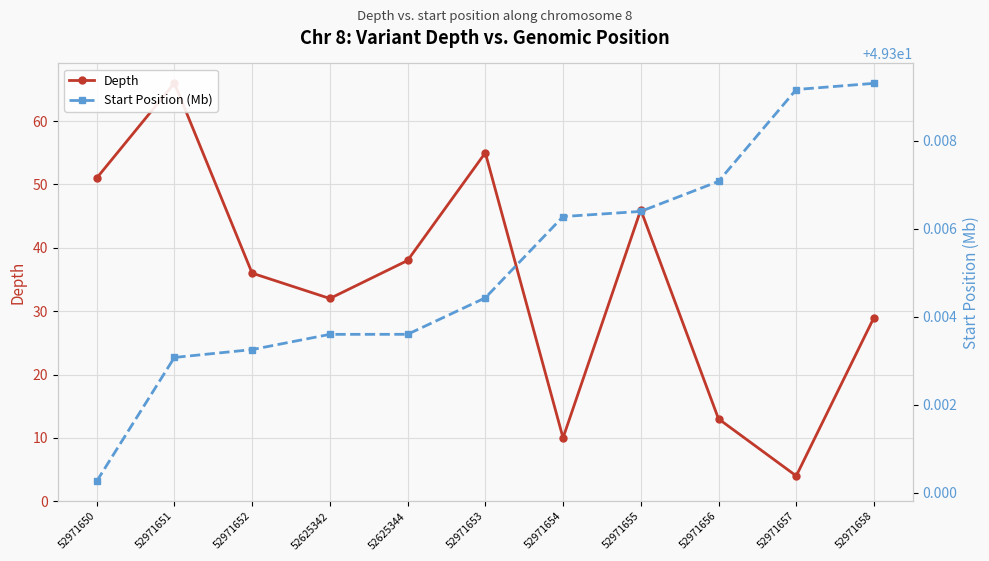

What is the minimum value shown in the chart?

4.0